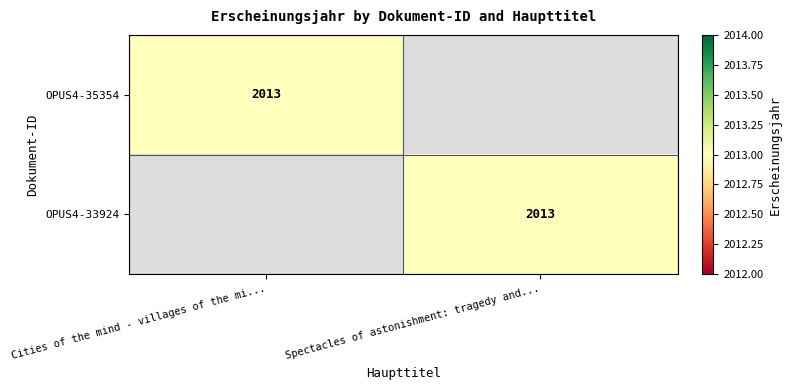

The value of OPUS4-33924 at Spectacles of astonishment: tragedy and... is 471. True or false?

False